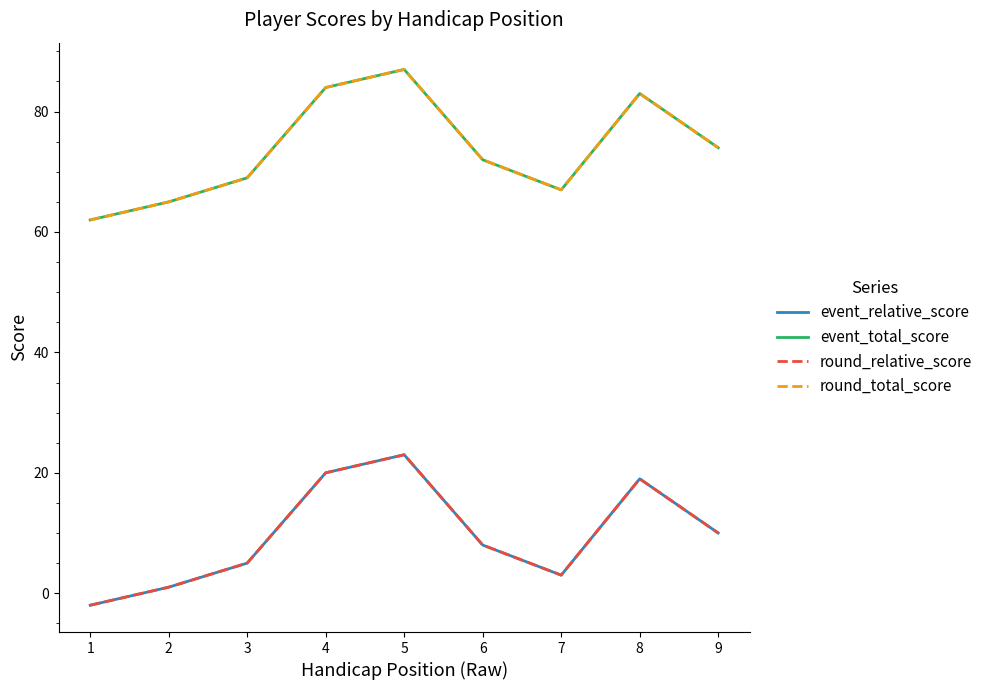

Is this an area chart (filled region under the line)?

No